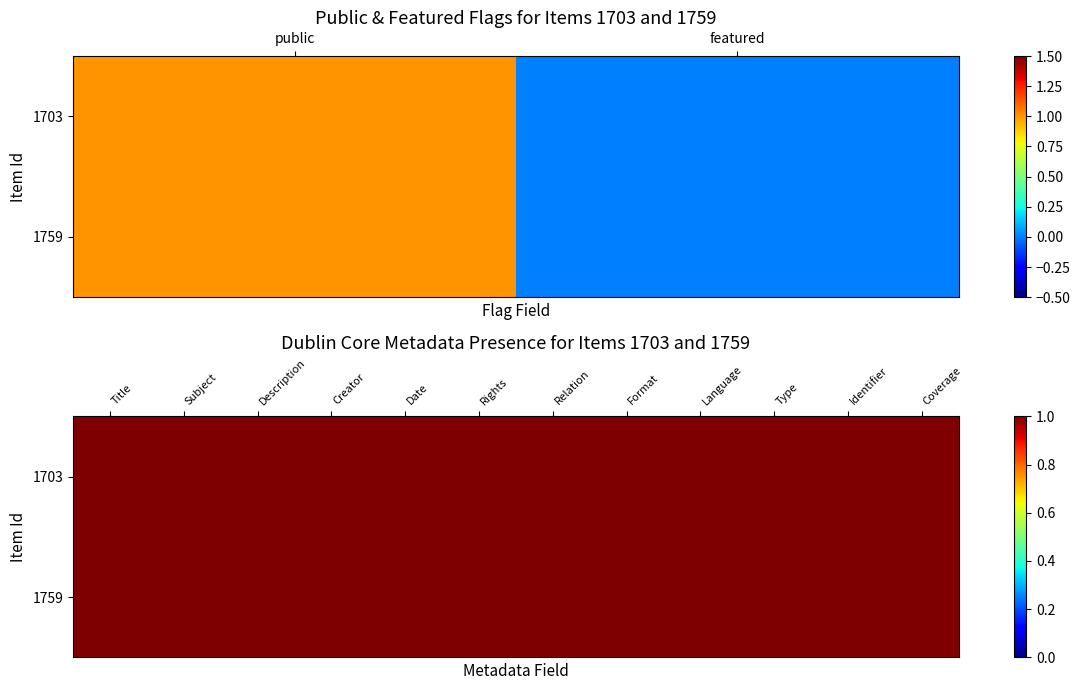

At how many categories does at least one series exceed 0?

1